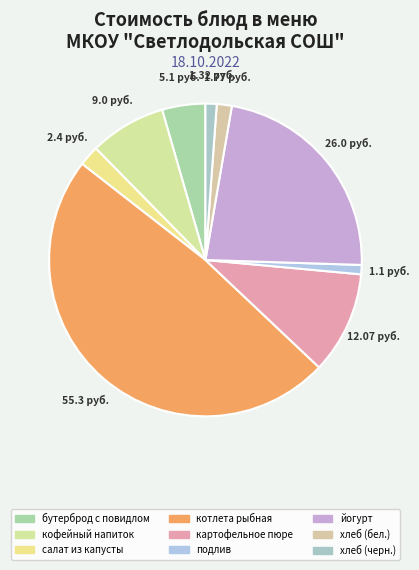

To the nearest percent, what portion does кофейный напиток represent?

8%